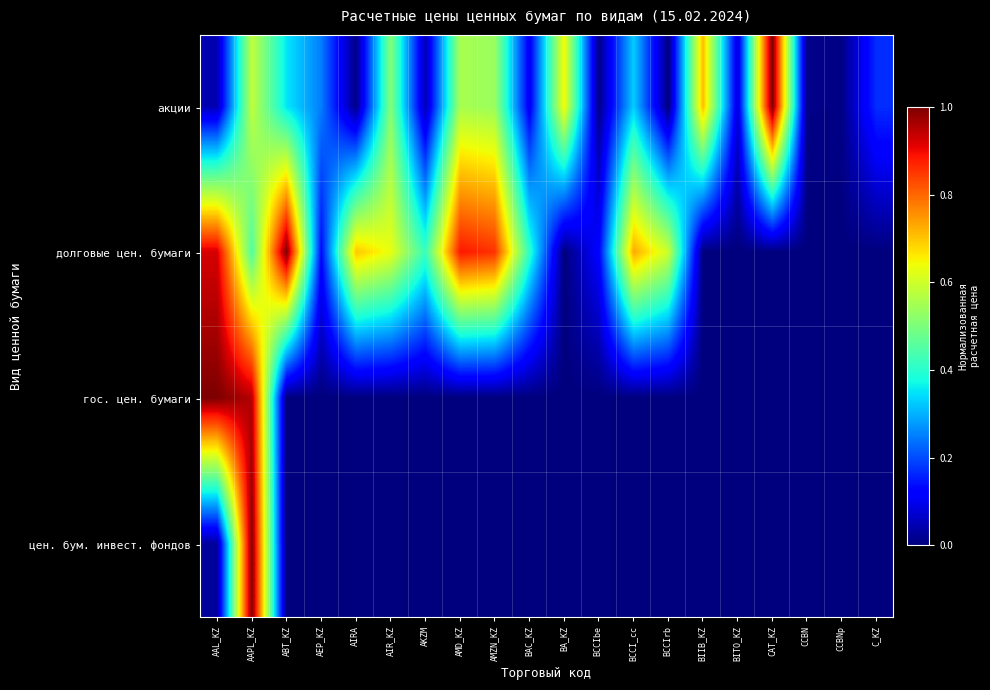

Reading left to right, transcribe all the data shown in this chart.

акции: AAL_KZ=0.0	AAPL_KZ=0.6	ABT_KZ=0.4	AEP_KZ=0.2	AIRA=0.0	AIR_KZ=0.5	AKZM=0.0	AMD_KZ=0.6	AMZN_KZ=0.5	BAC_KZ=0.1	BA_KZ=0.6	BCCIbe=0.0	BCCI_cc=0.3	BCCIrb=0.0	BIIB_KZ=0.7	BITO_KZ=0.1	CAT_KZ=1.0	CCBN=0.0	CCBNp=0.0	C_KZ=0.2
долговые цен. бумаги: AAL_KZ=0.9	AAPL_KZ=0.4	ABT_KZ=1.0	AEP_KZ=0.1	AIRA=0.7	AIR_KZ=0.6	AKZM=0.4	AMD_KZ=0.9	AMZN_KZ=0.9	BAC_KZ=0.4	BA_KZ=0.0	BCCIbe=0.1	BCCI_cc=0.7	BCCIrb=0.6	BIIB_KZ=0.0	BITO_KZ=0.0	CAT_KZ=0.0	CCBN=0.0	CCBNp=0.0	C_KZ=0.0
гос. цен. бумаги: AAL_KZ=1.0	AAPL_KZ=1.0	ABT_KZ=0.0	AEP_KZ=0.0	AIRA=0.0	AIR_KZ=0.0	AKZM=0.0	AMD_KZ=0.0	AMZN_KZ=0.0	BAC_KZ=0.0	BA_KZ=0.0	BCCIbe=0.0	BCCI_cc=0.0	BCCIrb=0.0	BIIB_KZ=0.0	BITO_KZ=0.0	CAT_KZ=0.0	CCBN=0.0	CCBNp=0.0	C_KZ=0.0
цен. бум. инвест. фондов: AAL_KZ=0.0	AAPL_KZ=1.0	ABT_KZ=0.0	AEP_KZ=0.0	AIRA=0.0	AIR_KZ=0.0	AKZM=0.0	AMD_KZ=0.0	AMZN_KZ=0.0	BAC_KZ=0.0	BA_KZ=0.0	BCCIbe=0.0	BCCI_cc=0.0	BCCIrb=0.0	BIIB_KZ=0.0	BITO_KZ=0.0	CAT_KZ=0.0	CCBN=0.0	CCBNp=0.0	C_KZ=0.0